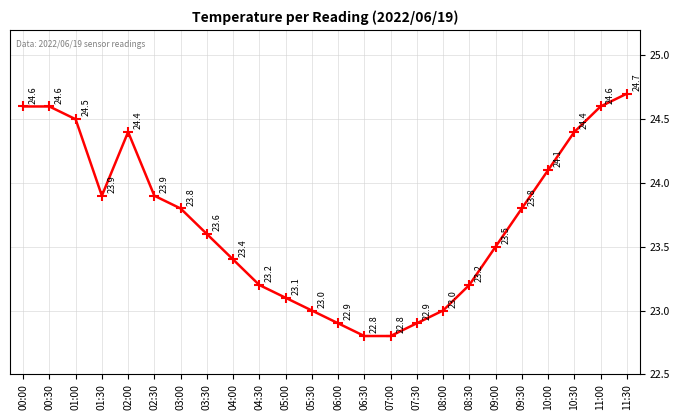

Read the value at 08:30.

23.2